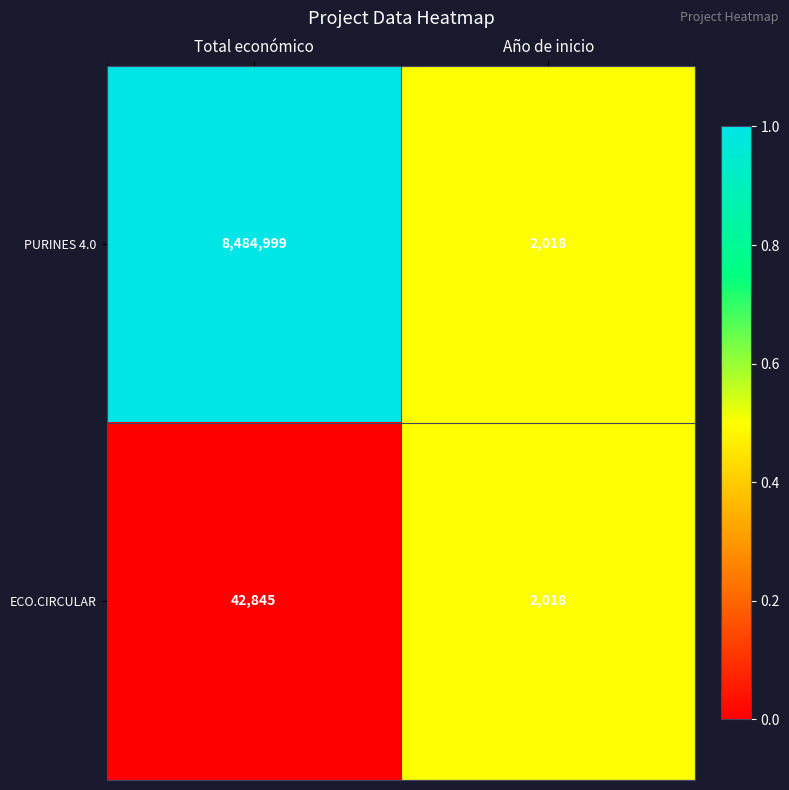

Reading left to right, list all the values displayed in this chart.

PURINES 4.0: Total económico=8484999	Año de inicio=2018
ECO.CIRCULAR: Total económico=42845	Año de inicio=2018